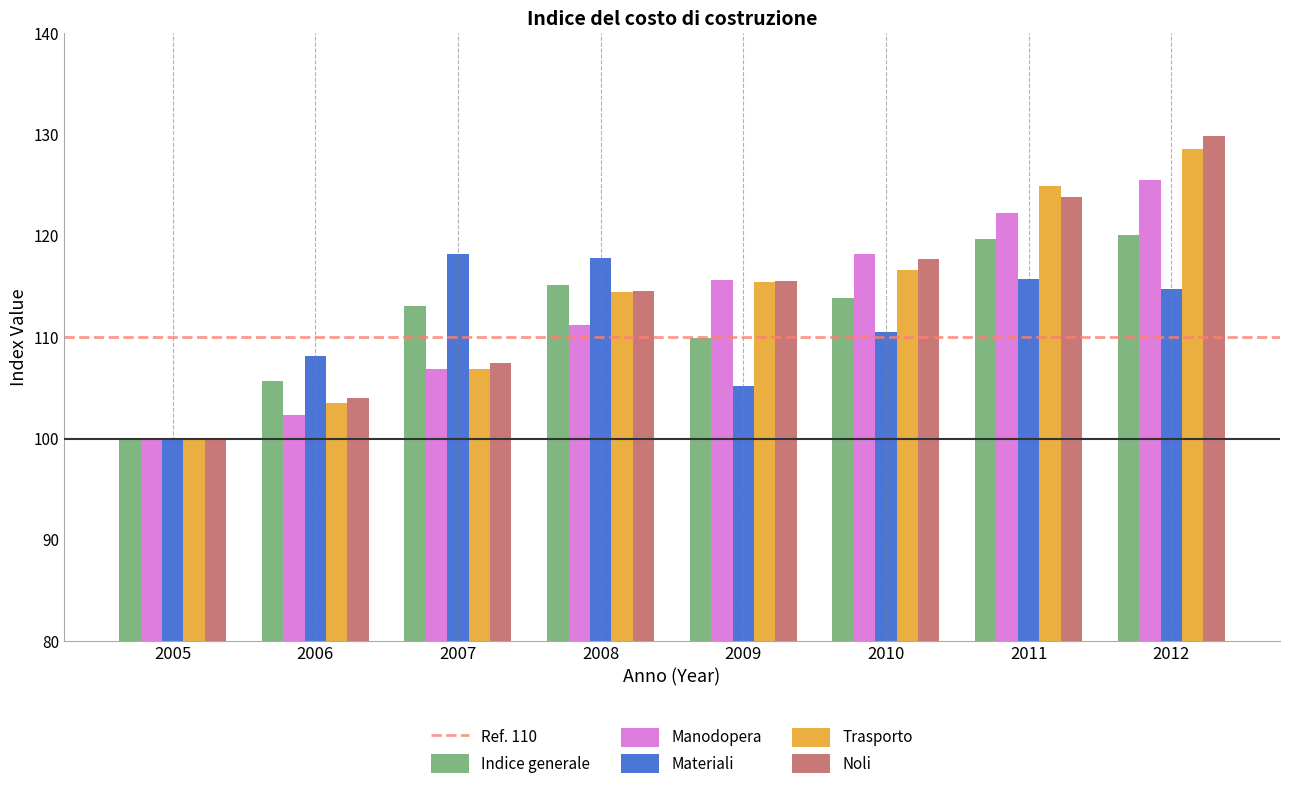

Reading right to left, extract all data points from this chart.

Indice generale: 120.1	119.7	113.9	109.9	115.2	113.1	105.7	100.0
Manodopera: 125.5	122.3	118.2	115.7	111.2	106.9	102.3	100.0
Materiali: 114.8	115.8	110.5	105.2	117.8	118.2	108.2	100.0
Trasporto: 128.6	124.9	116.6	115.5	114.5	106.9	103.5	100.0
Noli: 129.9	123.8	117.7	115.6	114.6	107.5	104.0	100.0